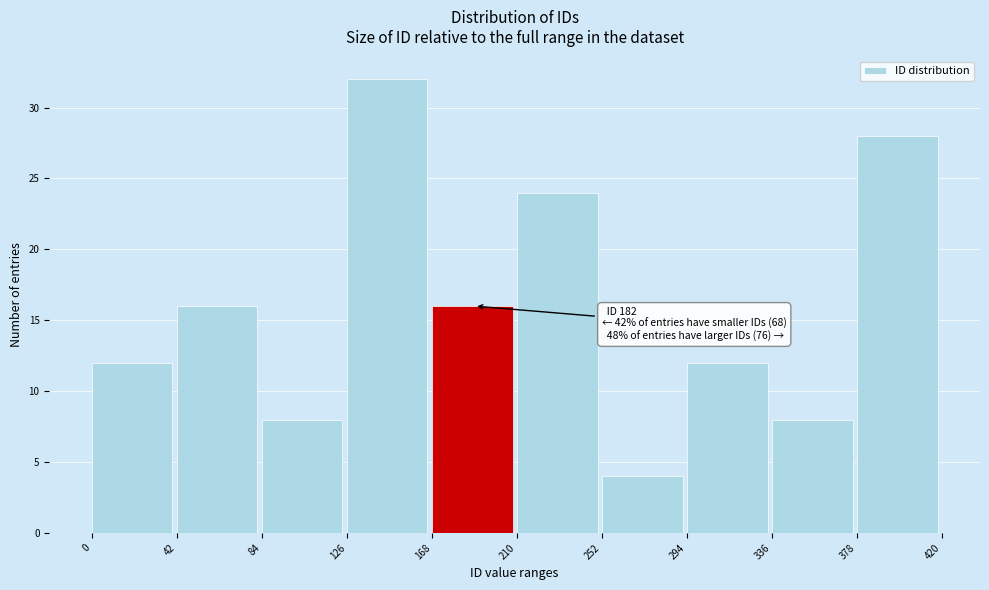

Which range on the x-axis has the tallest bar?

126 to 168